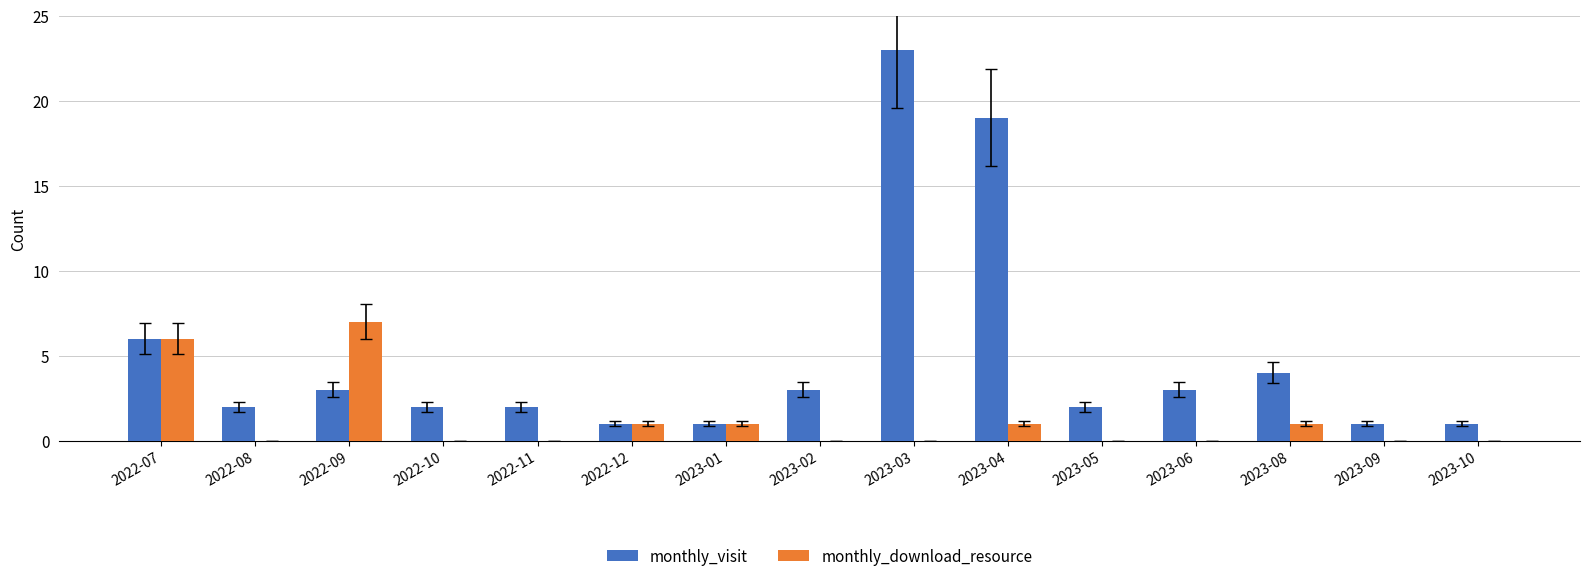

Are the bars horizontal?

No